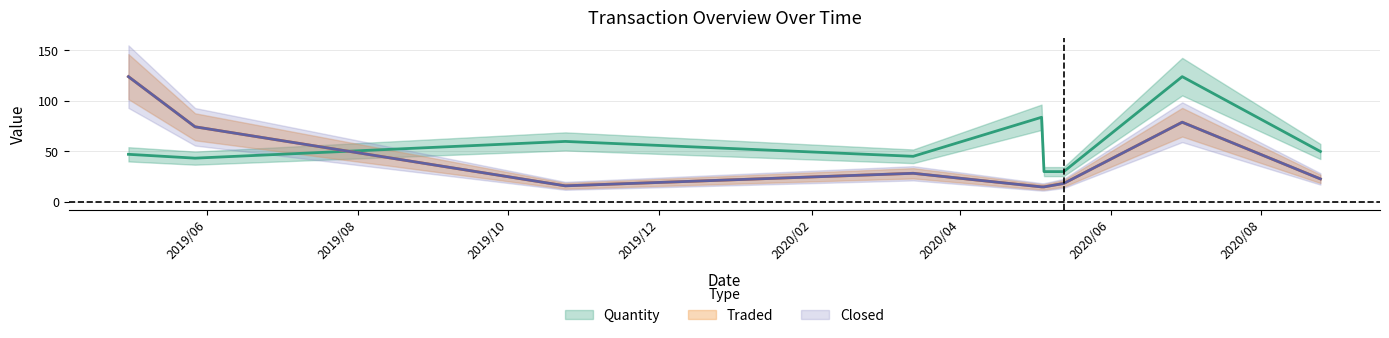

Which has a higher value, 2020/05/13 or 2020/08/25?

2020/08/25